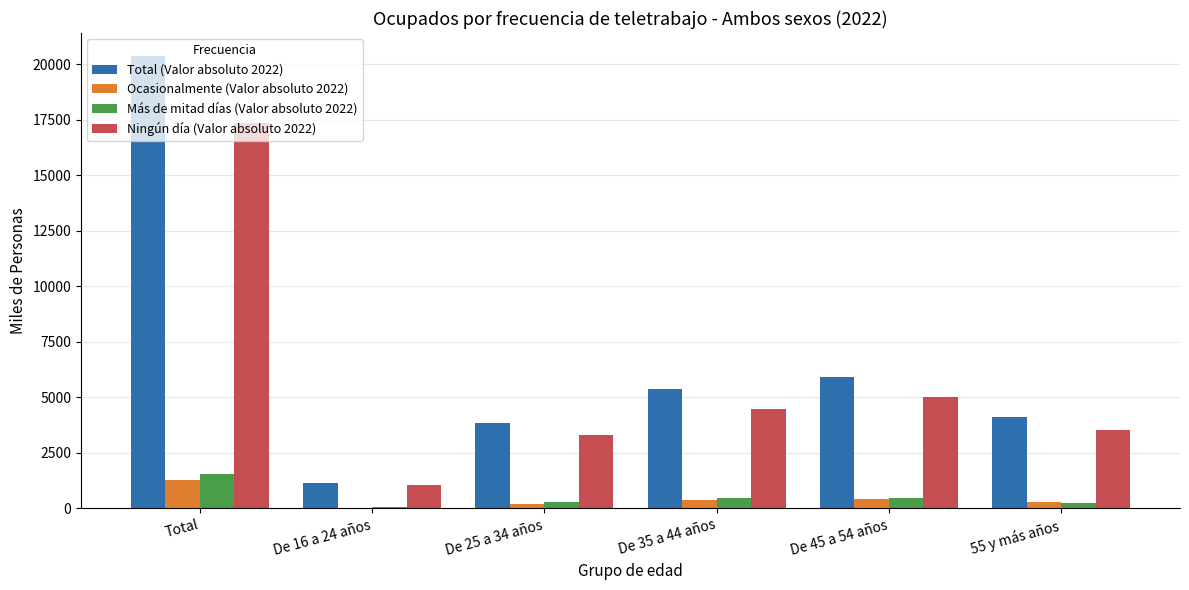

At which category is the sum across all series the highest?

Total